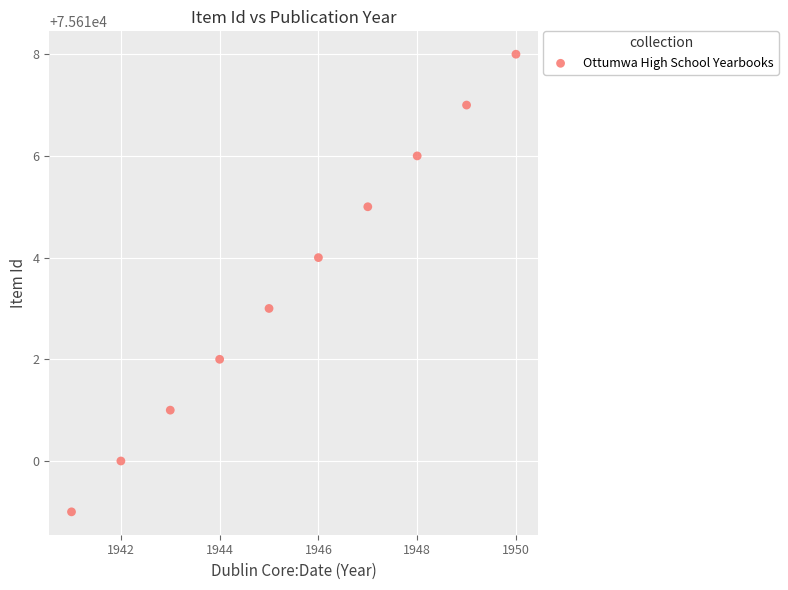

What is the range of Y values (max minus min)?

9